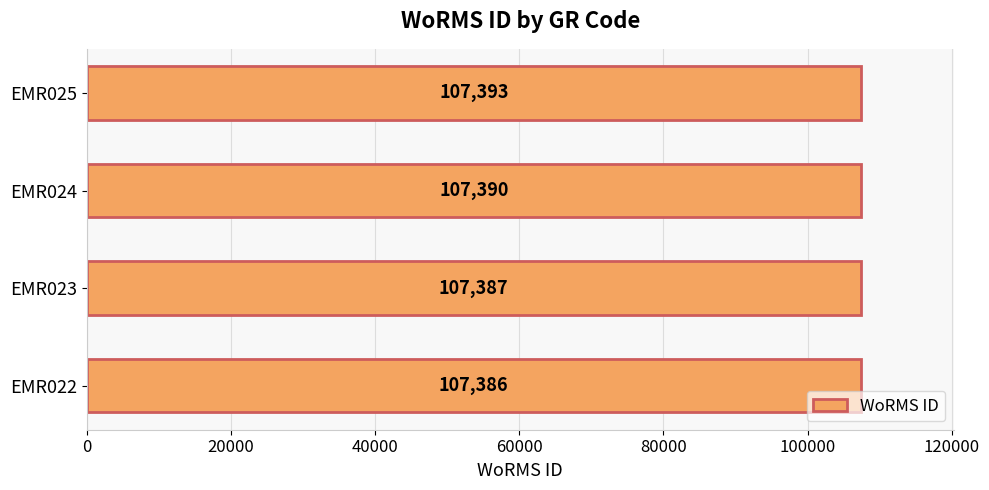

Reading bottom to top, extract all data points from this chart.

107386	107387	107390	107393